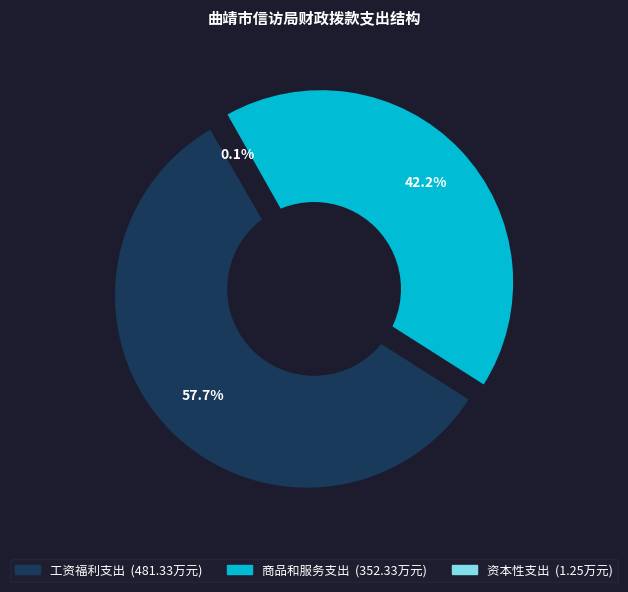

Which slice is the smallest?

资本性支出